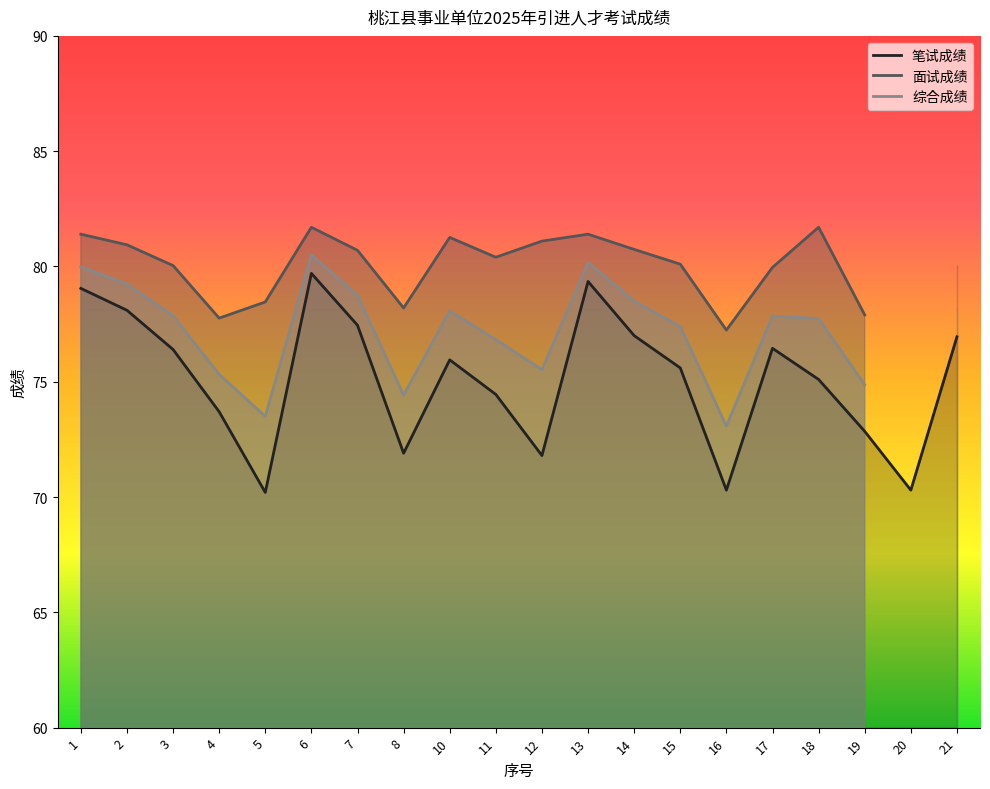

The 笔试成绩 series shows 75.6 at 15. True or false?

True